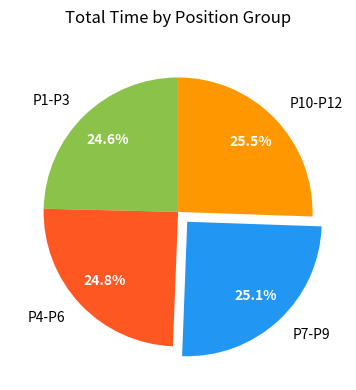

What percentage is NOT represented by P10-P12?

74.5%